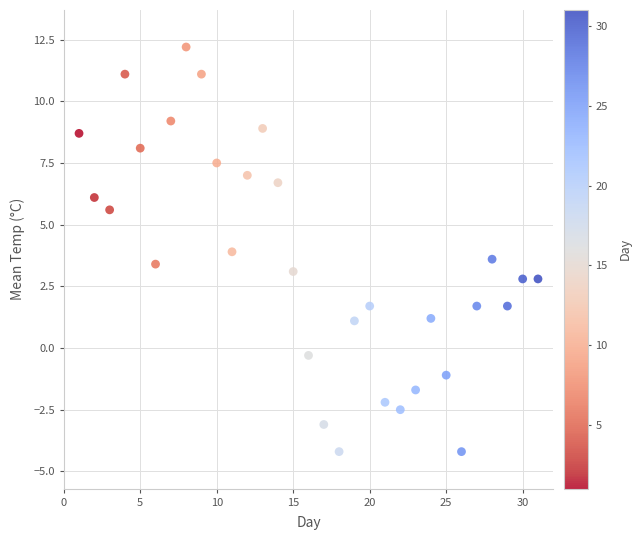

What is the range of Y values (max minus min)?

16.4